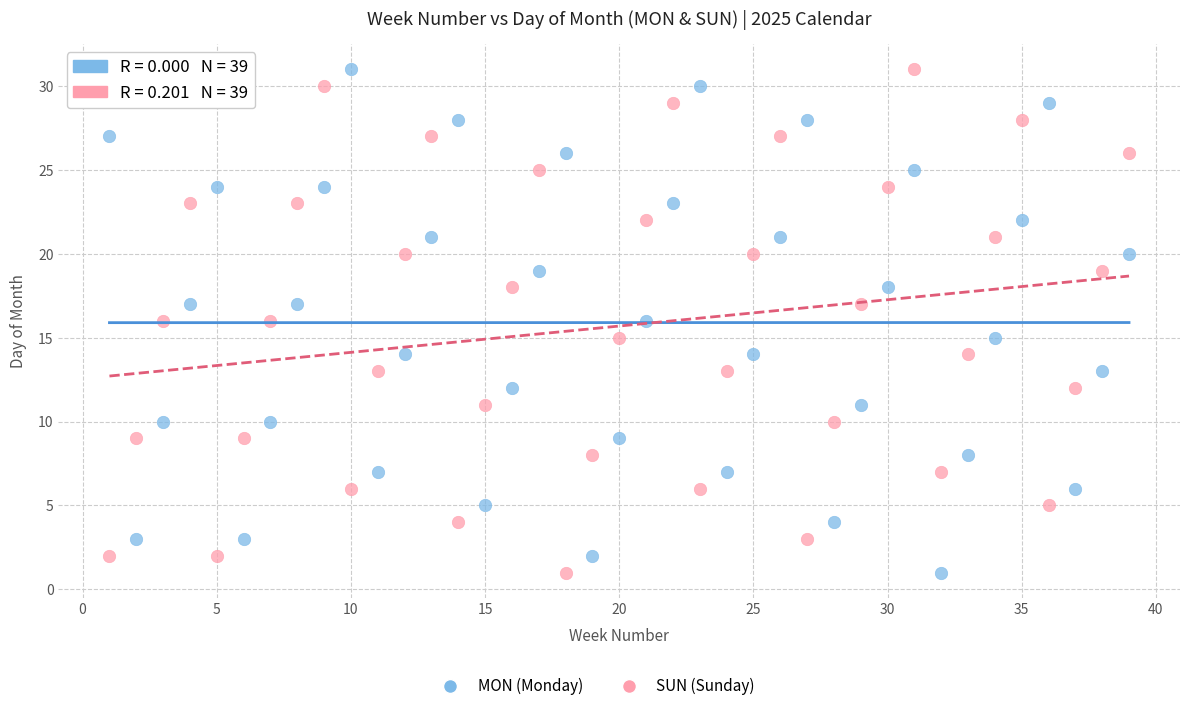

What is the X range (max minus min) for the scatter plot?

38